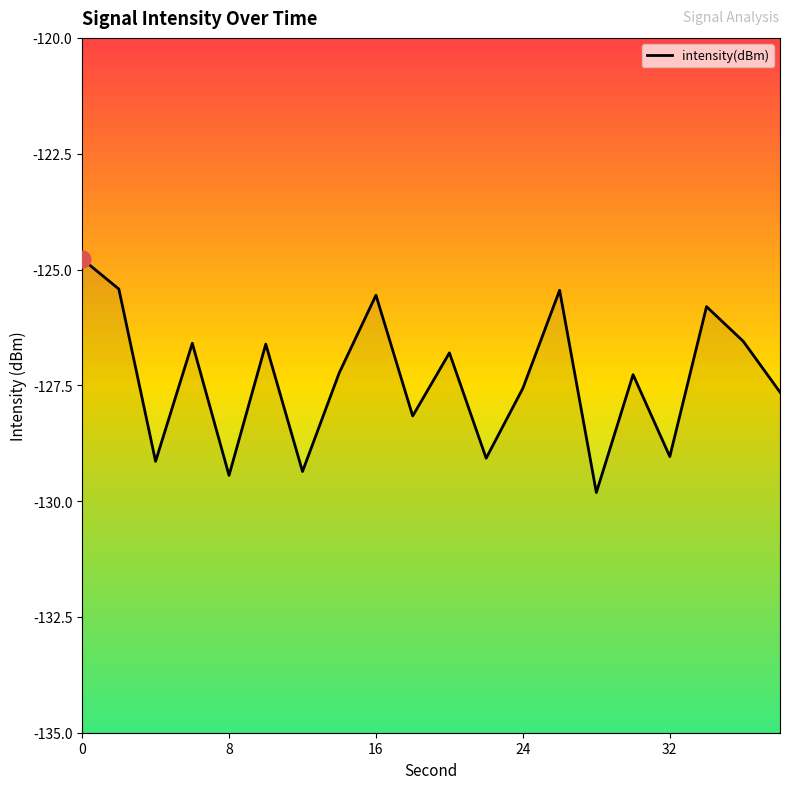

How many interior local peaks (higher than both neighbors) does the data have?

7